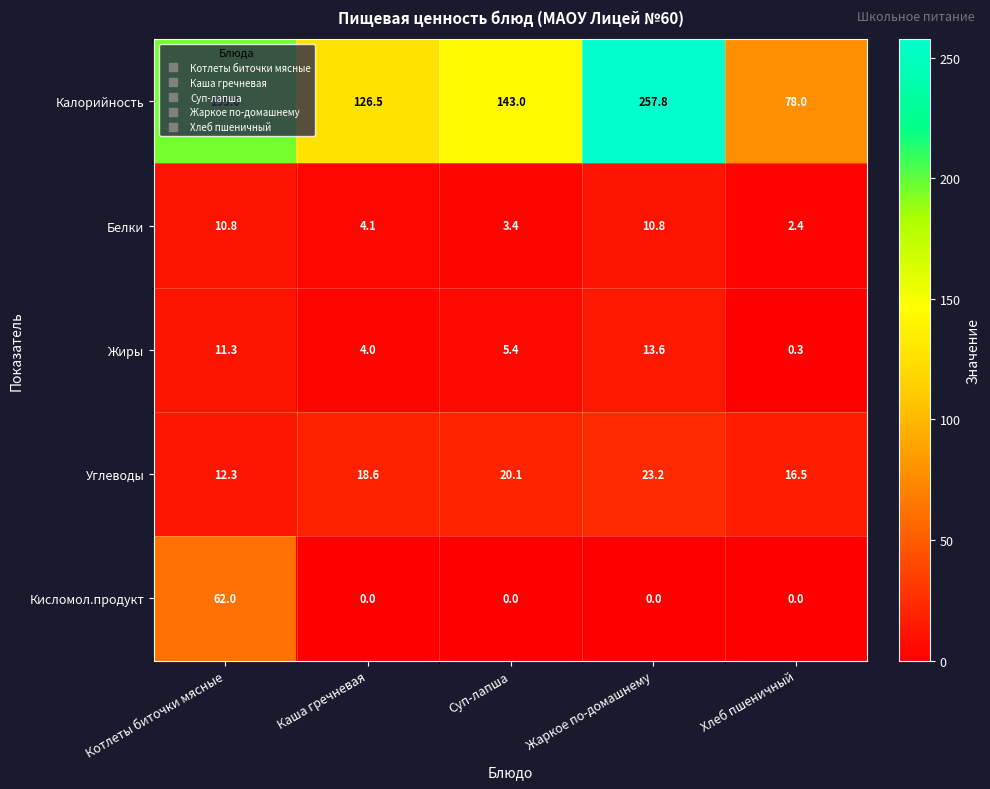

What is the sum of all Калорийность values?

800.9